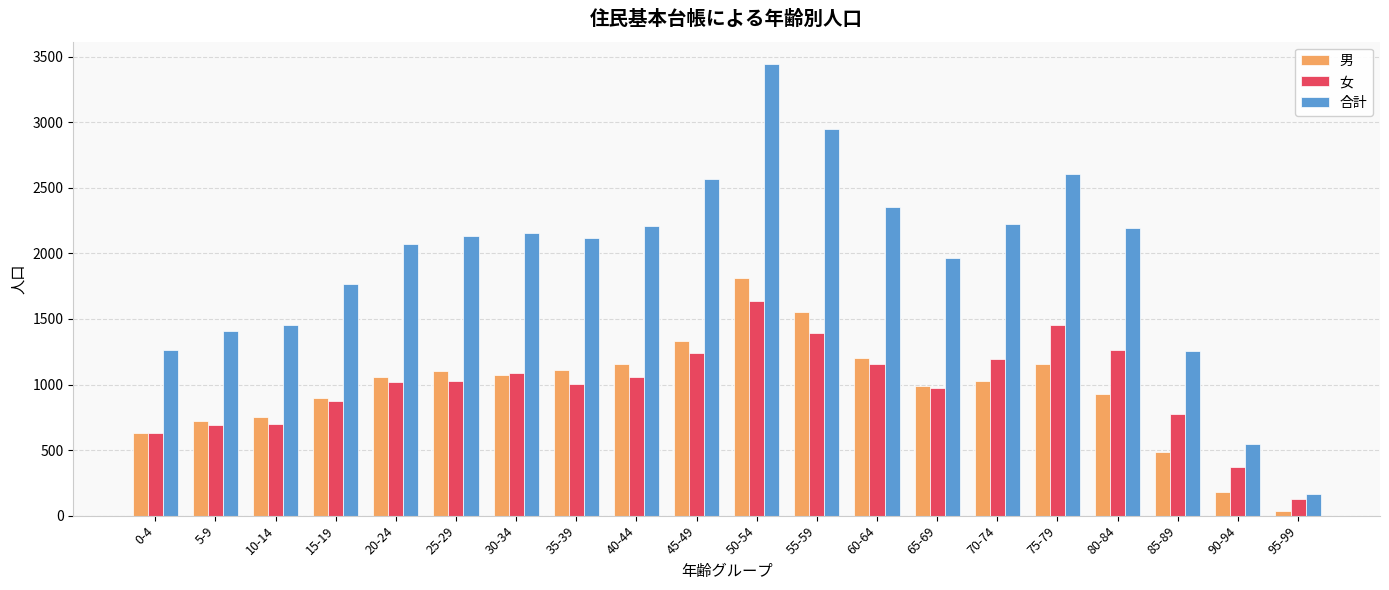

Which series has the widest spread of values?

合計